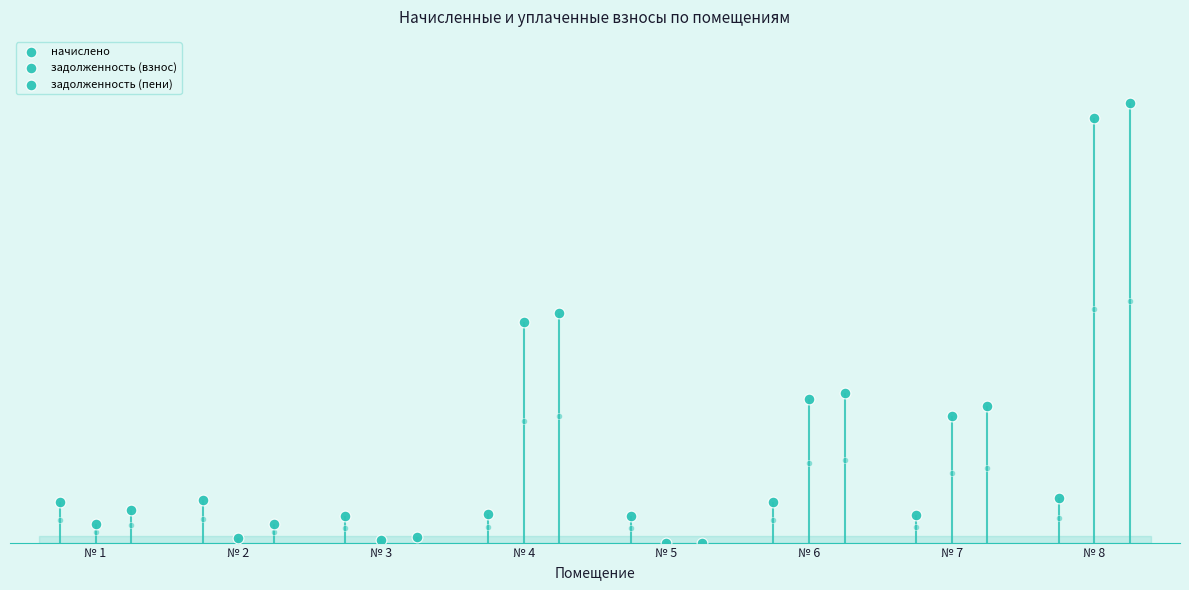

Which series contains the highest Y value?

задолженность (пени)